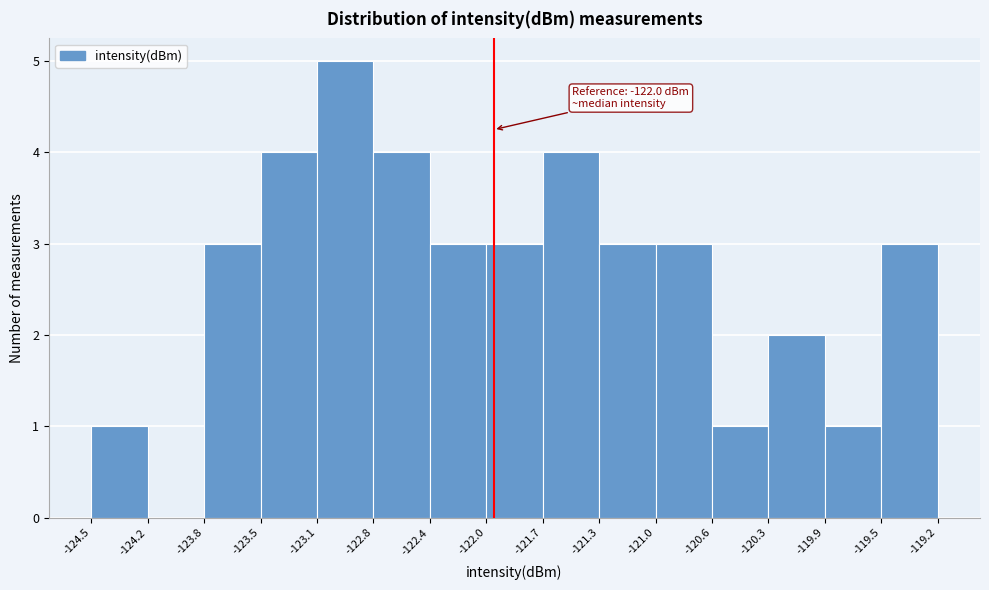

Over which range of the x-axis is the bar tallest?

-123.1 to -122.8